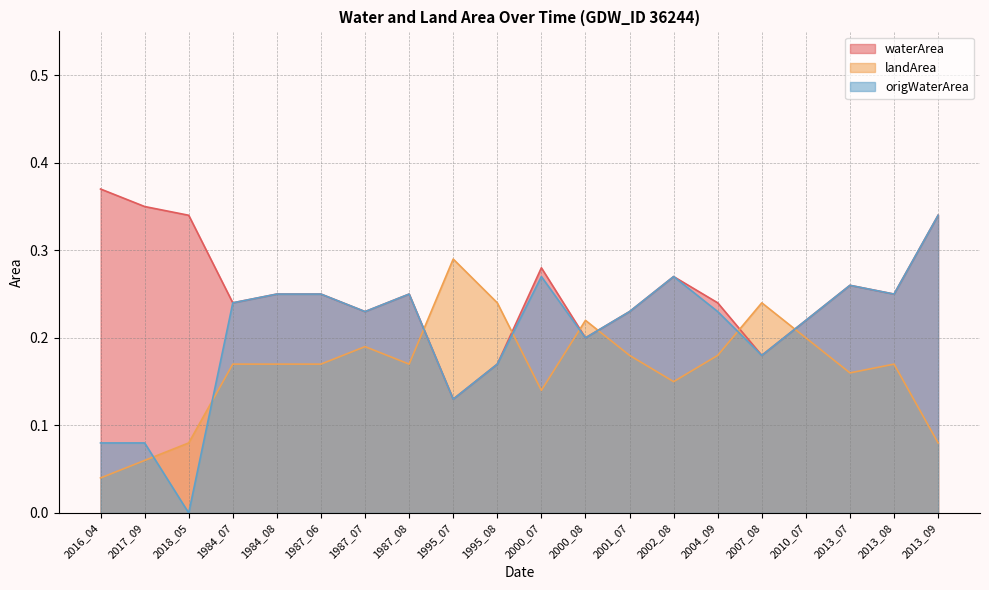

List the series in order of their peak value, lowest first.

landArea, origWaterArea, waterArea